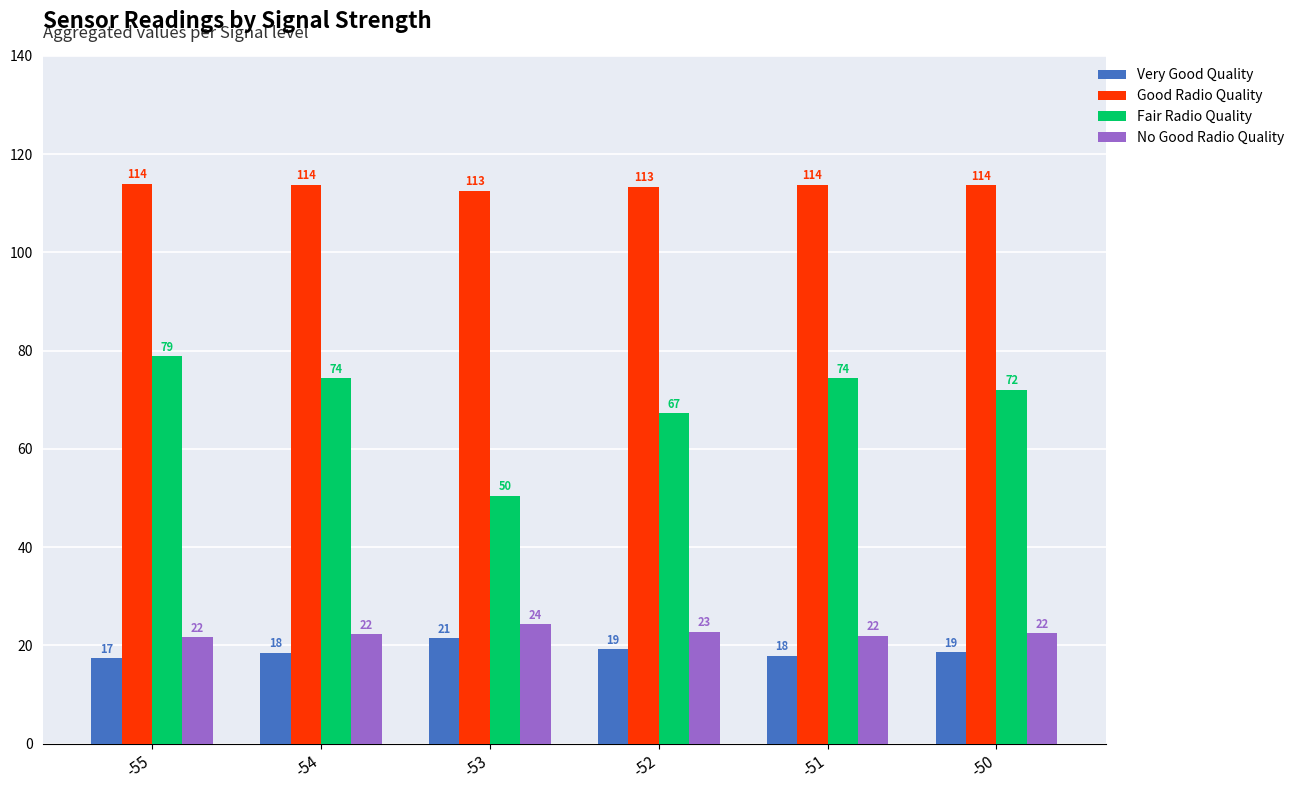

How many bars are there in each group?

4